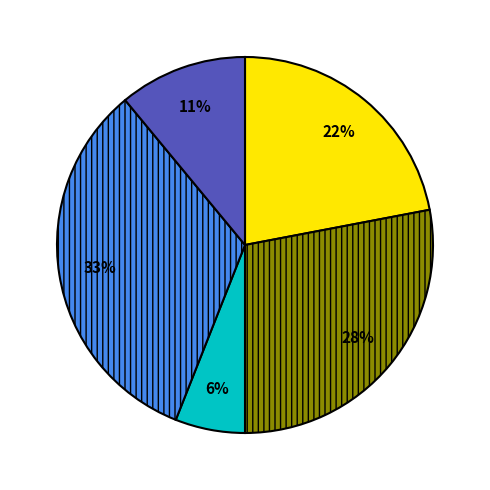

Is there any slice that represents more than half of the pie?

No